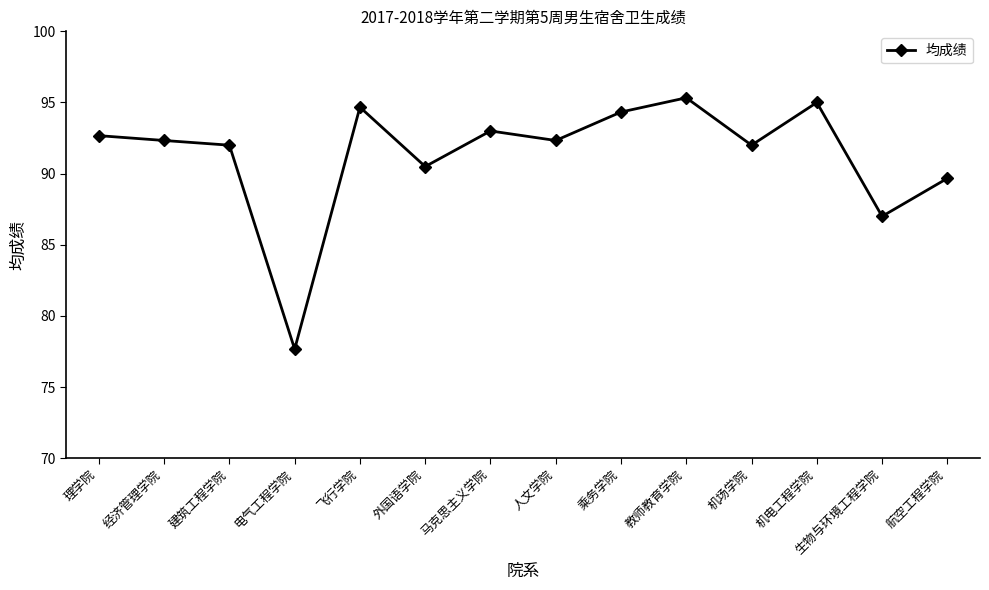

How many interior local valleys (lower than both neighbors) does the data have?

5